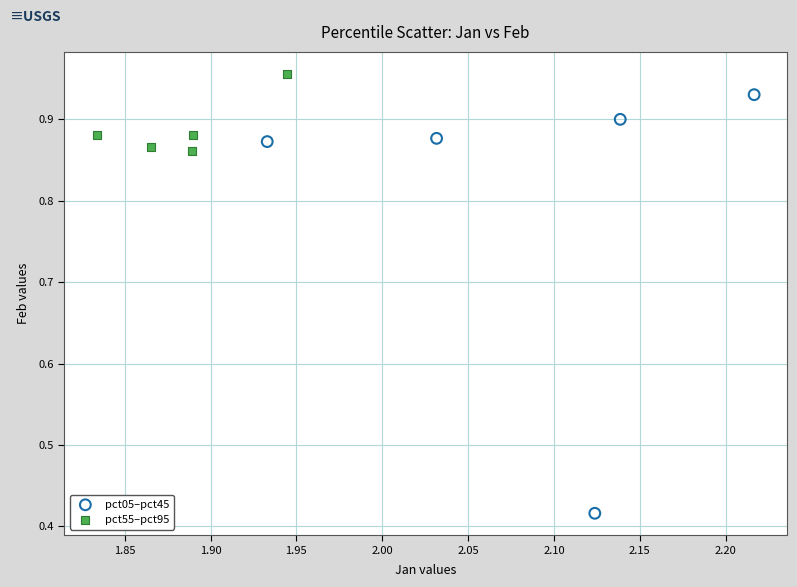

Which series contains the lowest Y value?

pct05–pct45